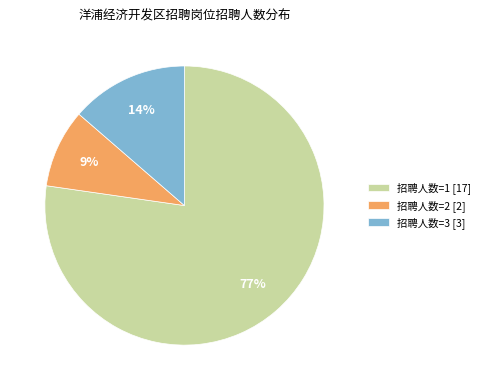

Which category has the smallest portion of the pie?

招聘人数=2 [2]